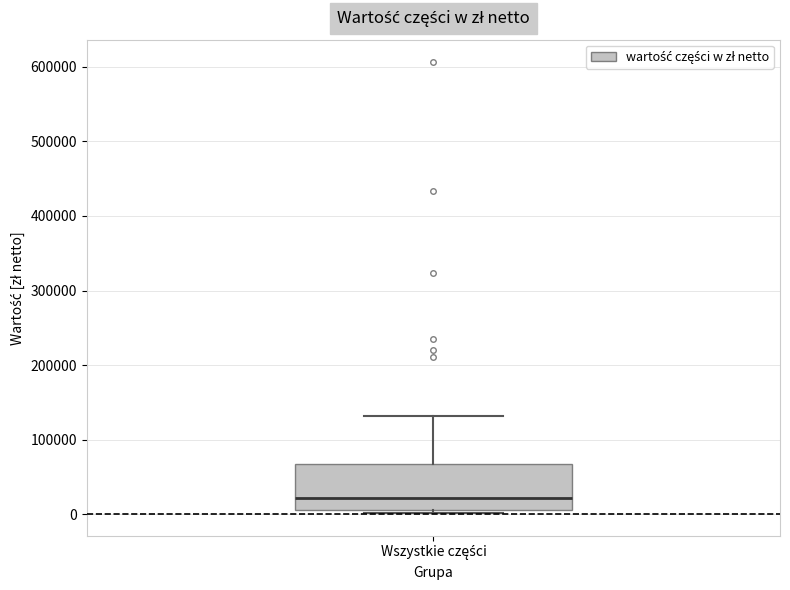

Where is the upper edge of the box for Wszystkie części on the y-axis? The values are not printed on the chart, so give them approximately, as read against the axis.

70000